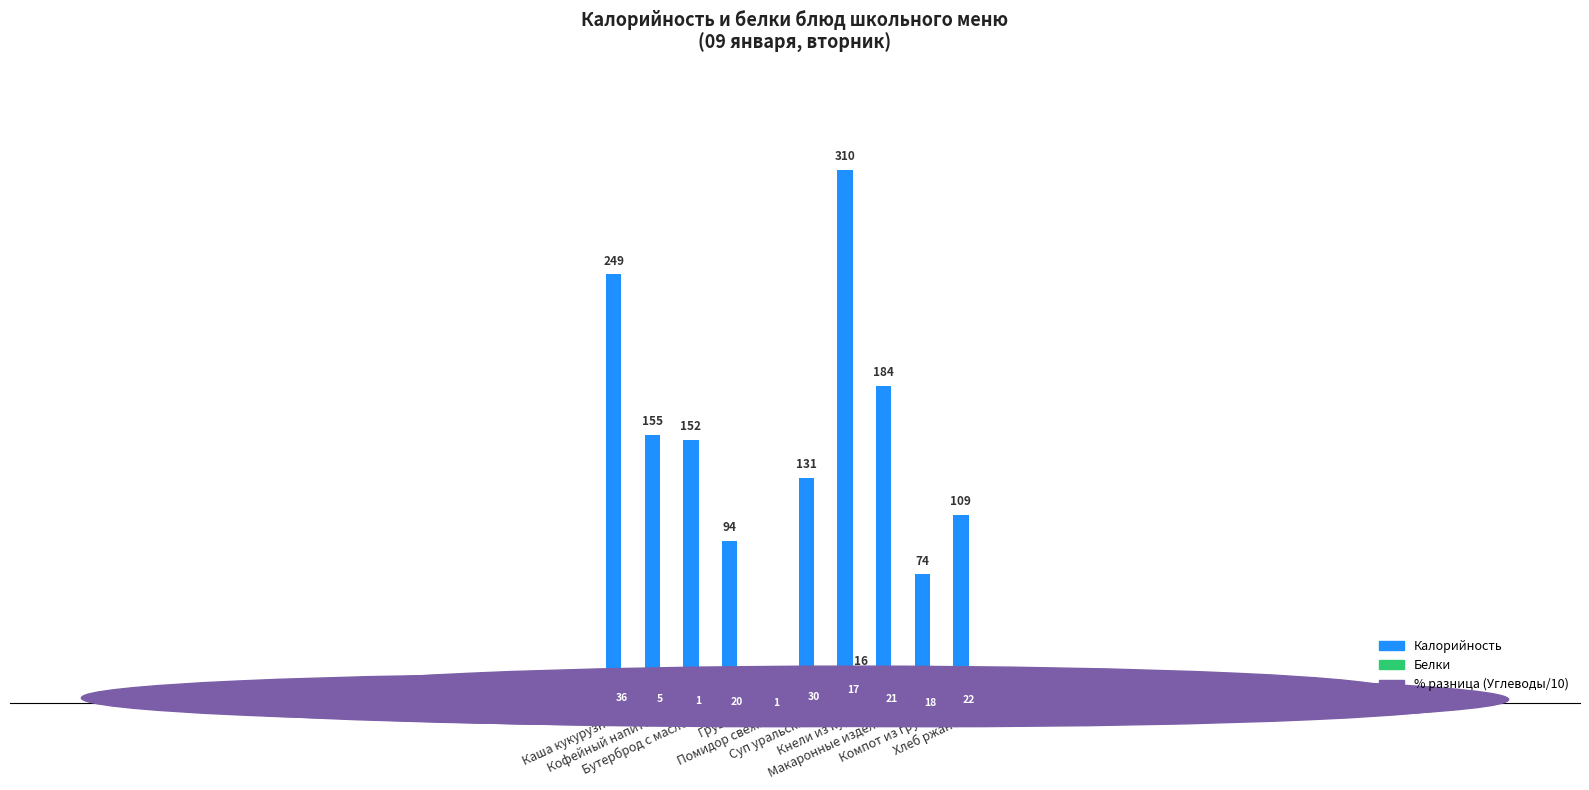

At which category is the sum across all series the highest?

Кнели из кур